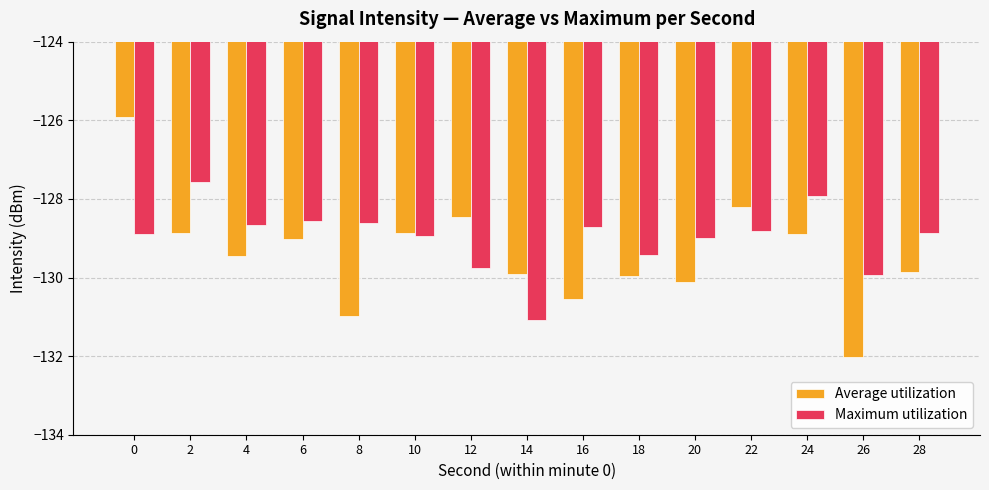

True or false: Maximum utilization has a value of -129.8 at 12.

True